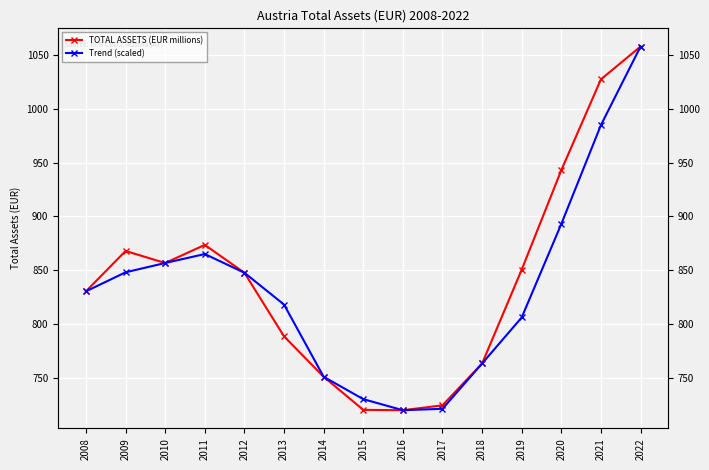

Rank the series by their maximum value, from lowest to highest.

TOTAL ASSETS (EUR millions), Trend (scaled)